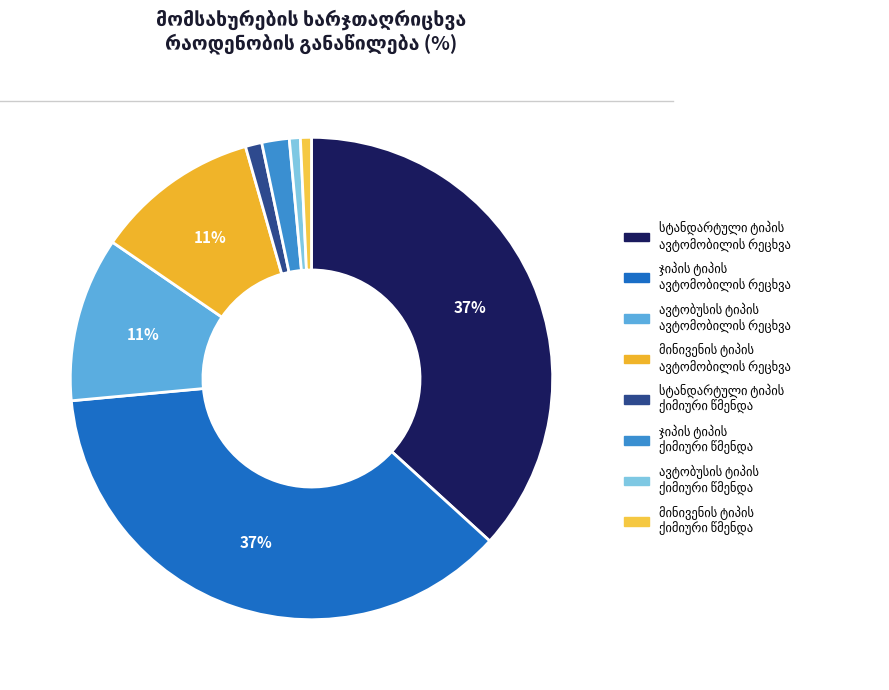

Which category has the smallest portion of the pie?

ავტობუსის ტიპის
ქიმიური წმენდა